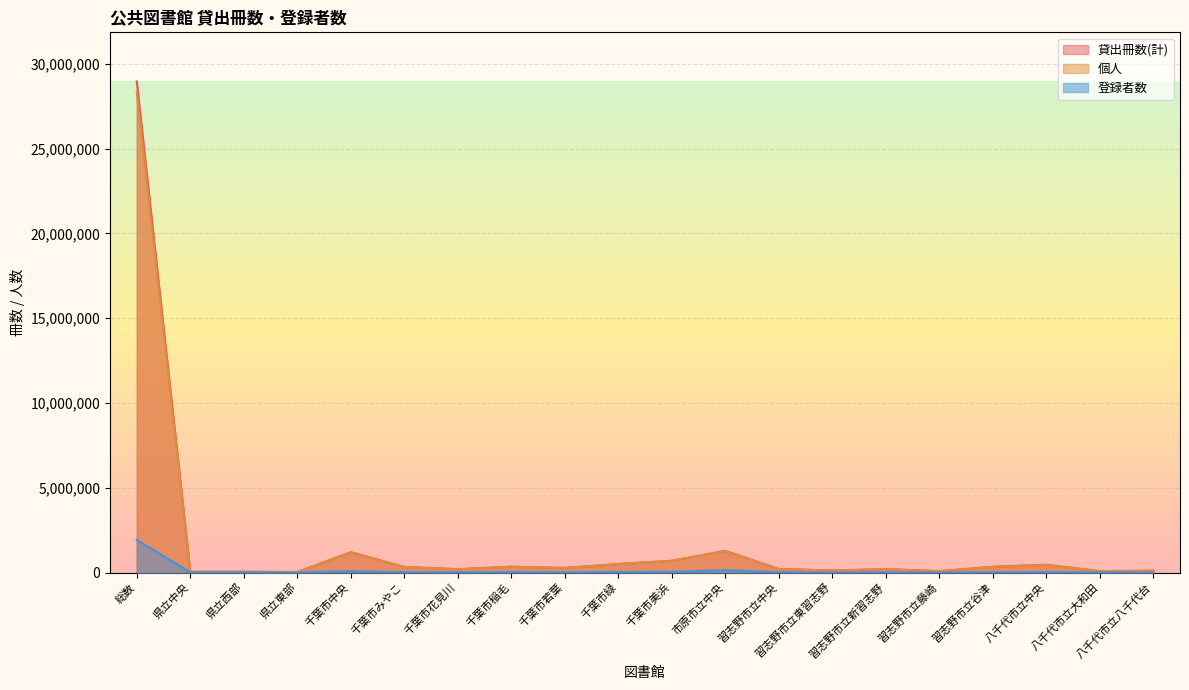

What position from the right is 県立中央?

19